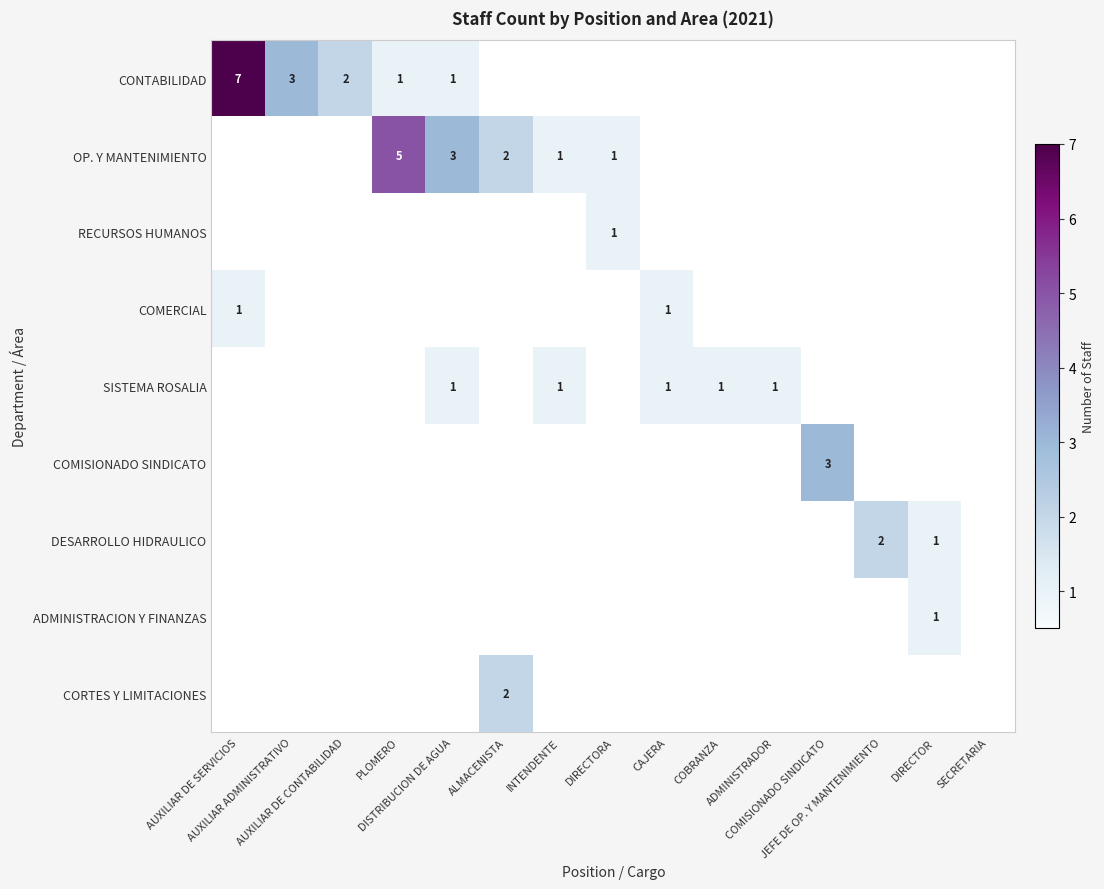

Between DIRECTORA and AUXILIAR DE CONTABILIDAD, which is larger?

AUXILIAR DE CONTABILIDAD